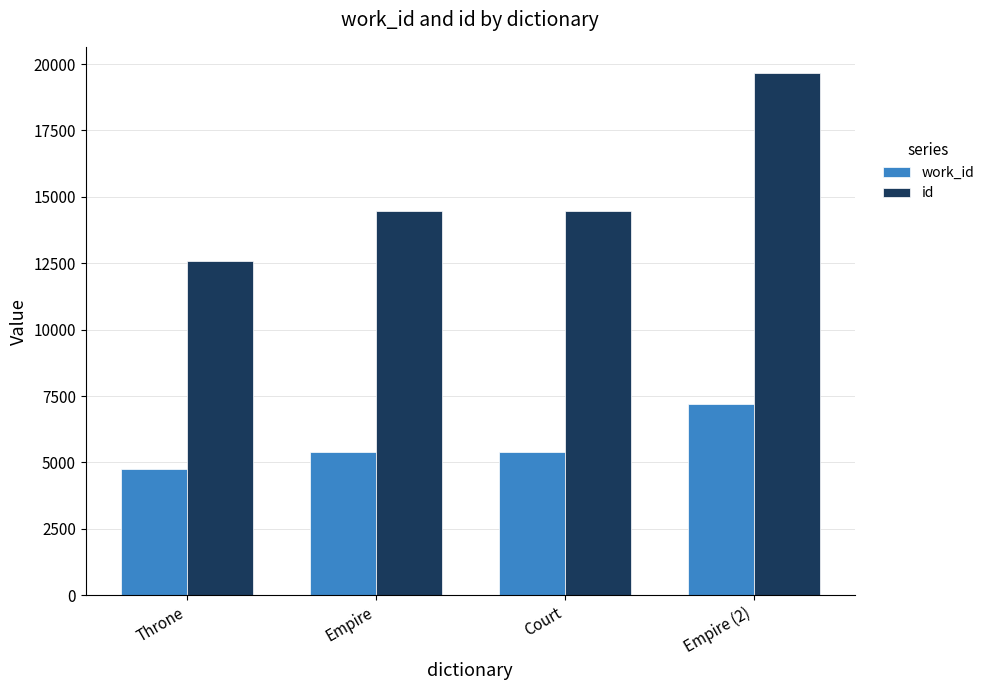

What value does the work_id series have at Court, to the nearest 100?

5400